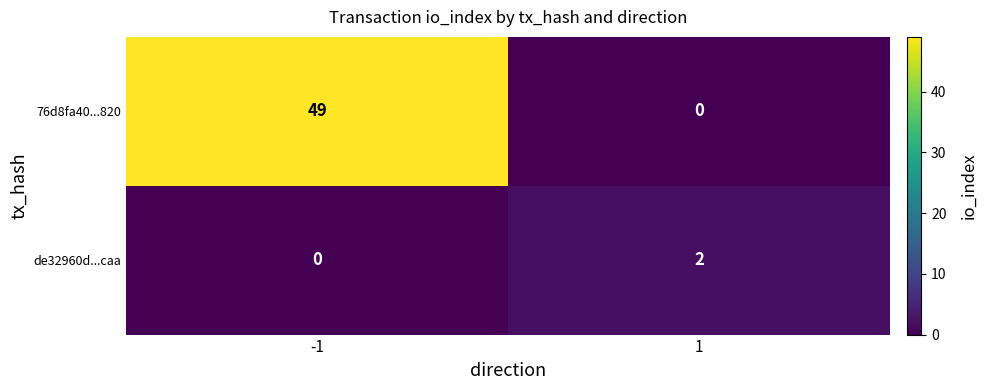

Between -1 and 1, which series saw the biggest shift?

76d8fa40...820